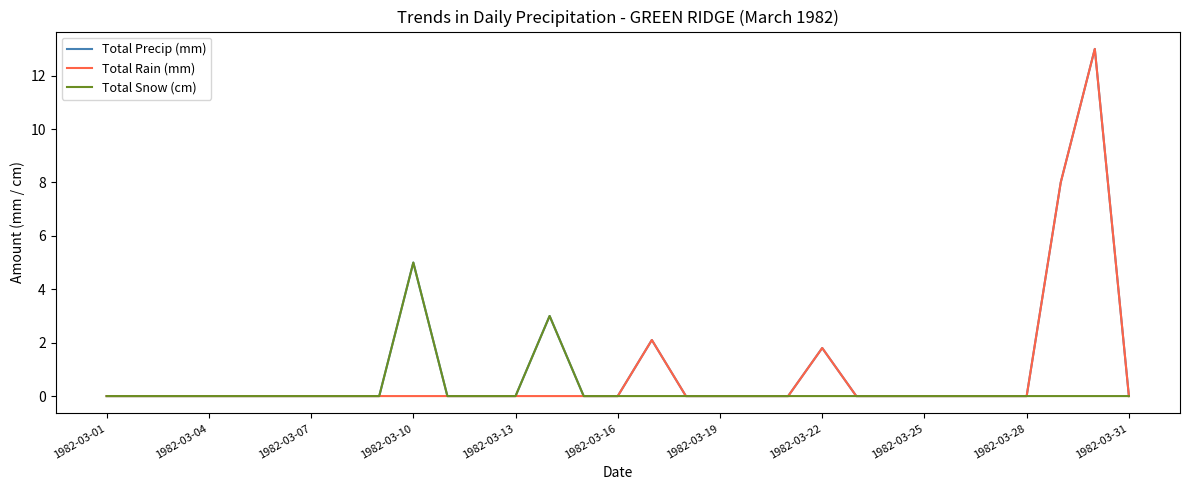

What is the highest value of the Total Precip (mm) series?

13.0